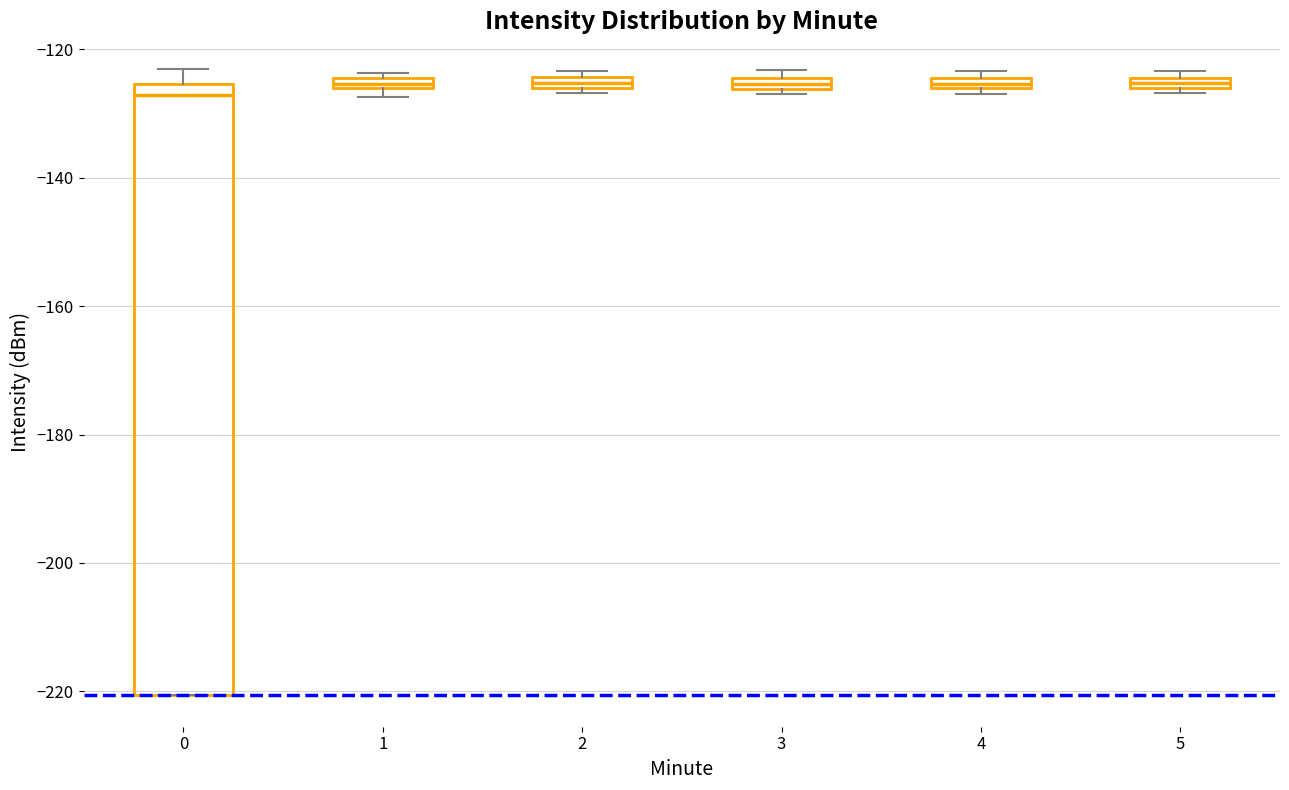

Which box is the tallest, from its lower edge to its upper edge?

0